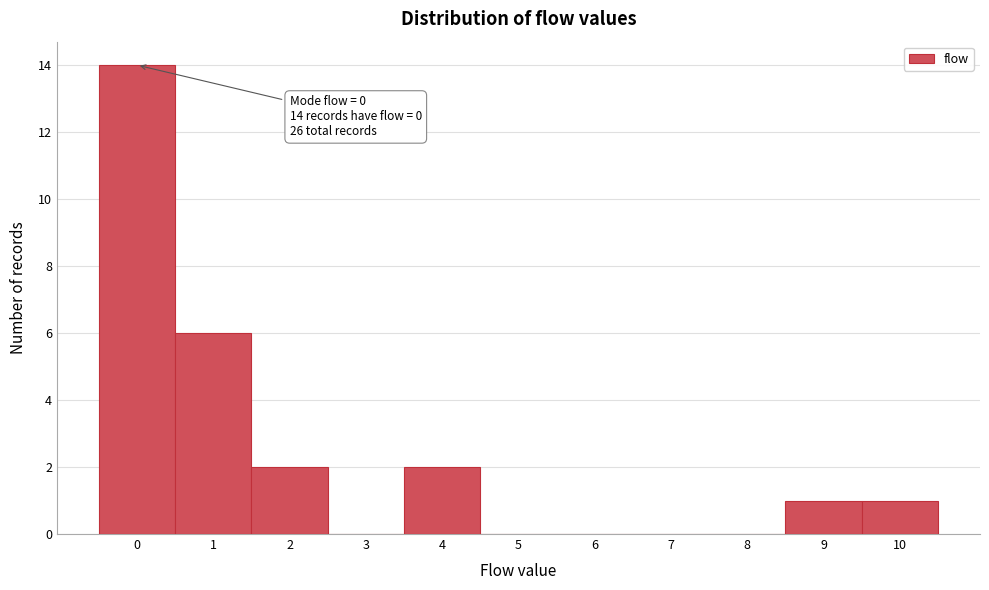

Over which range of the x-axis is the bar tallest?

-0.5 to 0.5